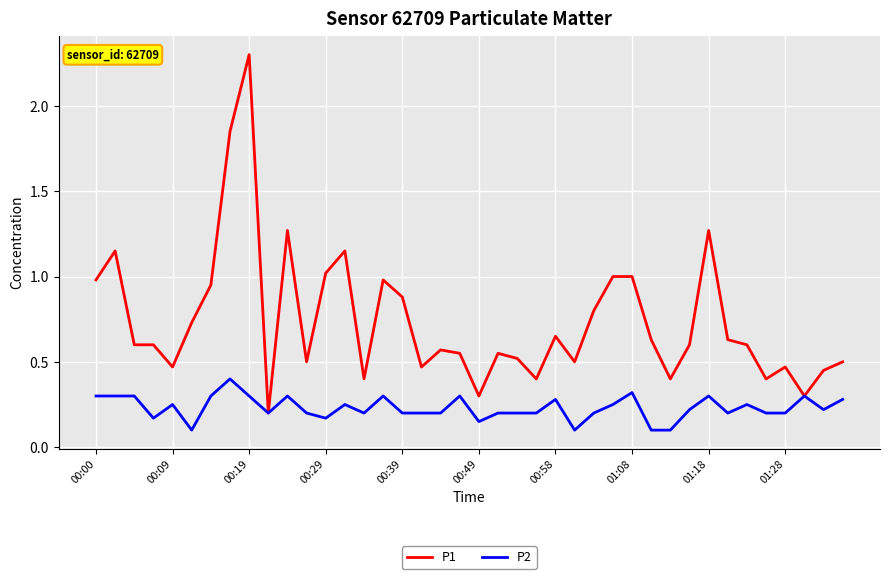

How many lines are shown in the chart?

2